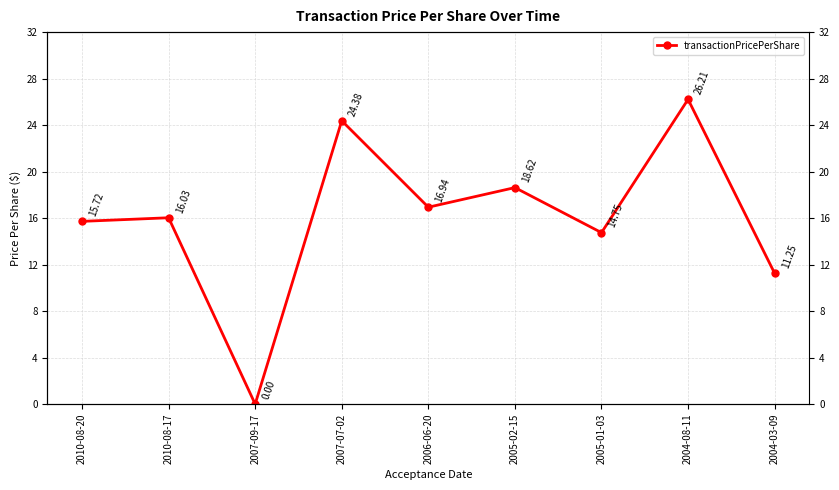

Between 2007-09-17 and 2007-07-02, which is larger?

2007-07-02